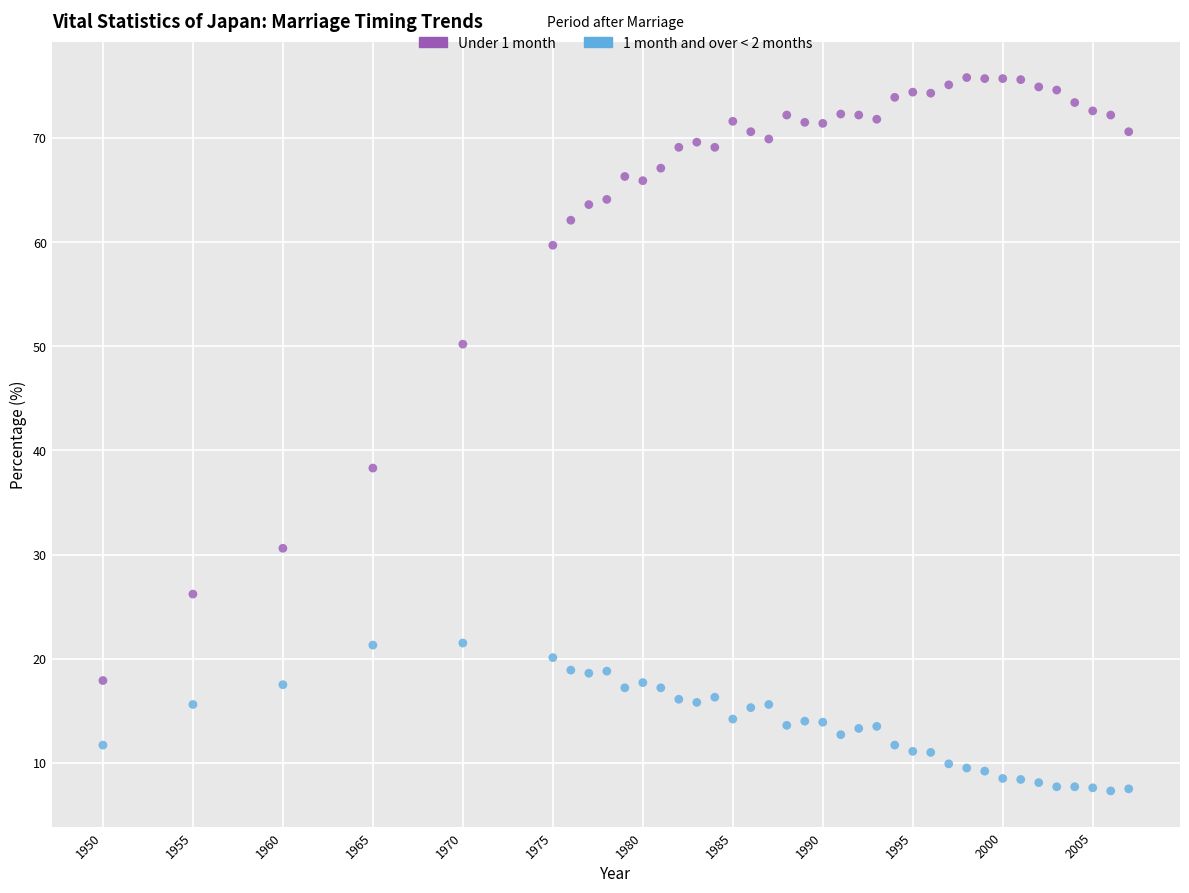

Which series contains the highest Y value?

Under 1 month